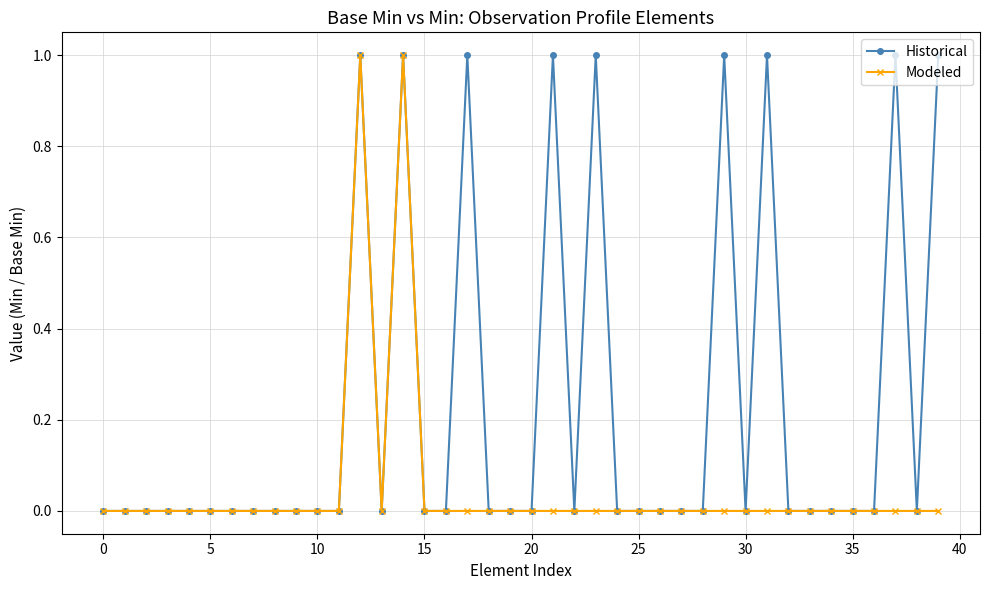

What is the maximum value for Historical?

1